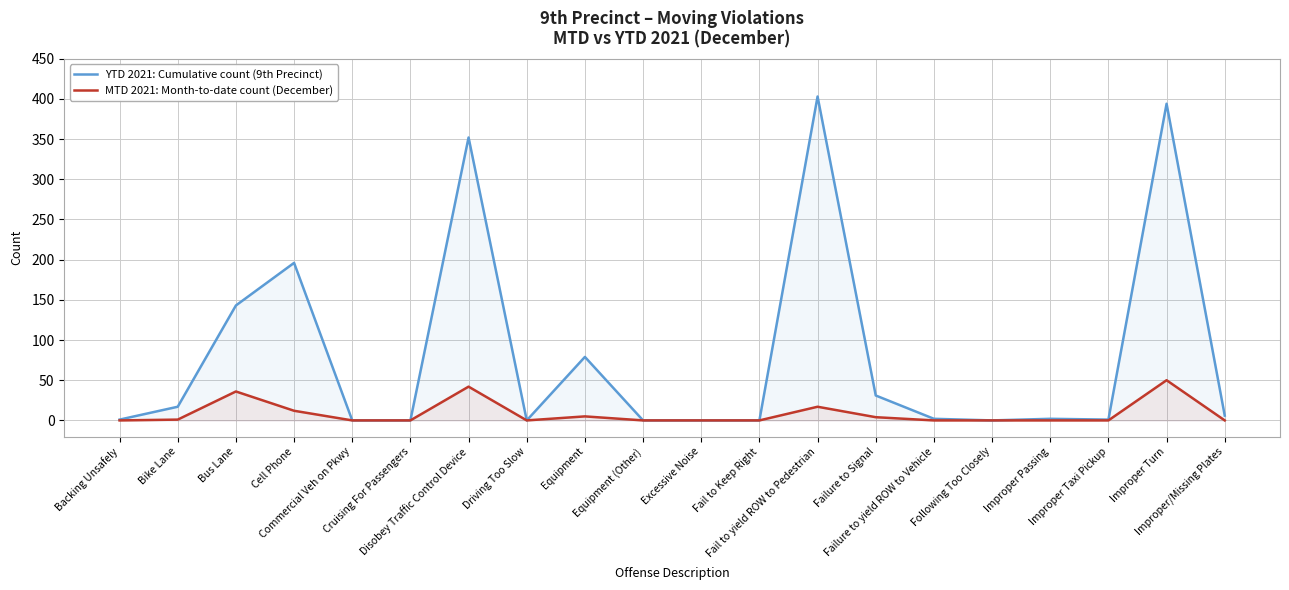

Does the chart display data point markers on the line(s)?

No